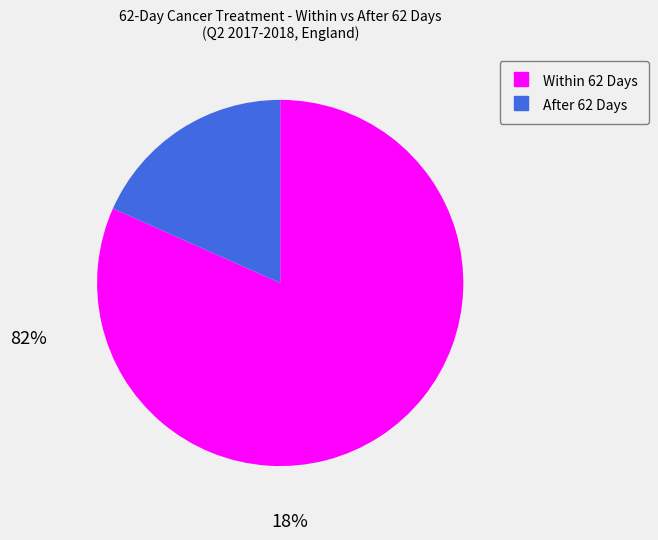

Rank the categories by value from highest to lowest.

Within 62 Days, After 62 Days